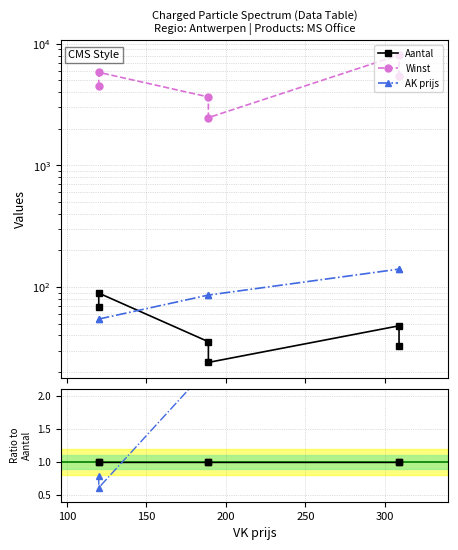

True or false: AK prijs has a value of 5.9 at 300.

False